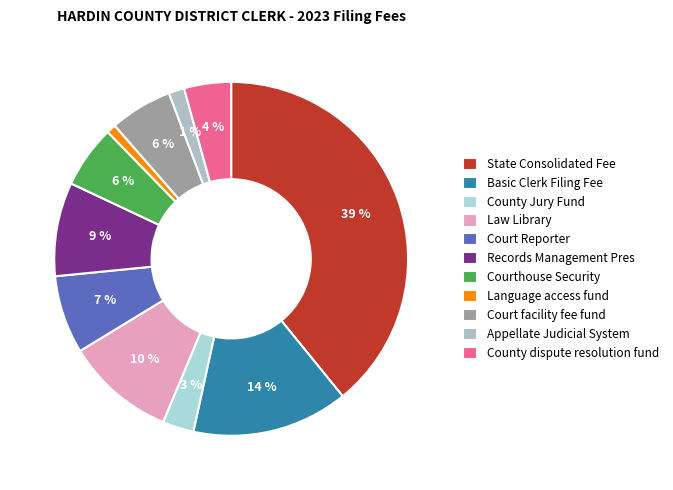

Between Court facility fee fund and County Jury Fund, which is larger?

Court facility fee fund